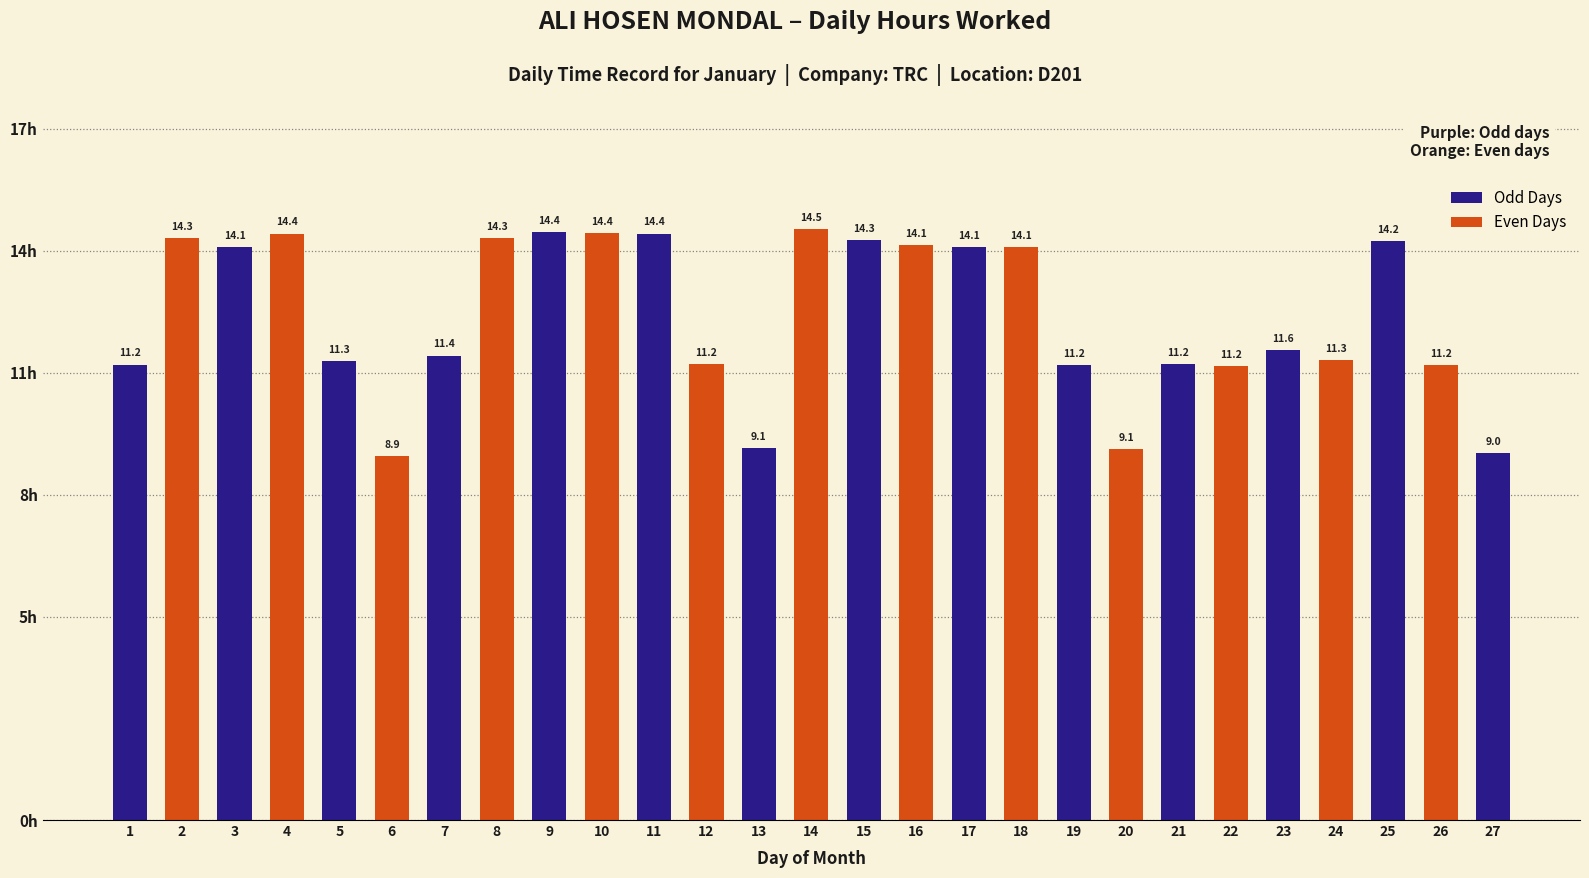

The value at 2 is 8.1. True or false?

False